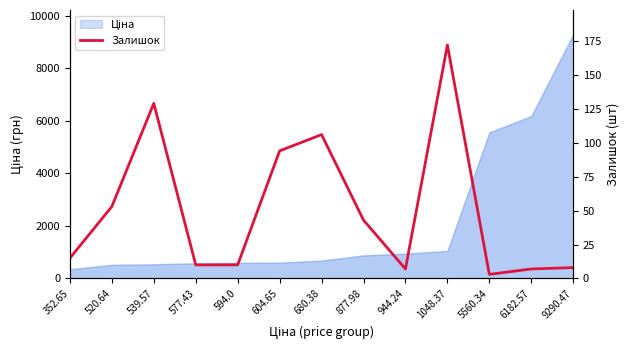

How many lines are shown in the chart?

1